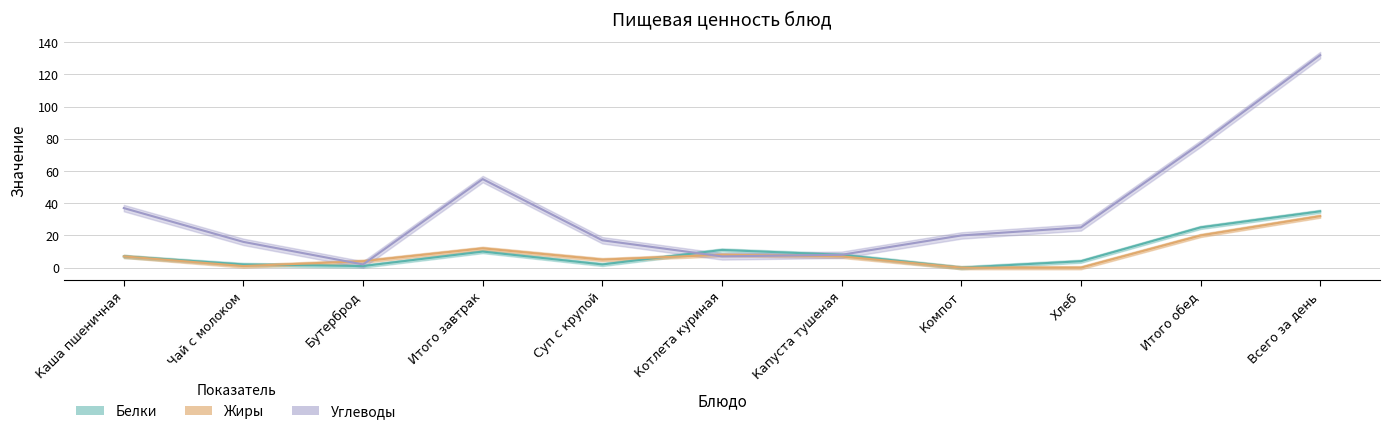

Reading left to right, list all the values displayed in this chart.

Белки: 7	2	1	10	2	11	8	0	4	25	35
Жиры: 7	1	4	12	5	8	7	0	0	20	32
Углеводы: 37	16	2	55	17	7	8	20	25	77	132